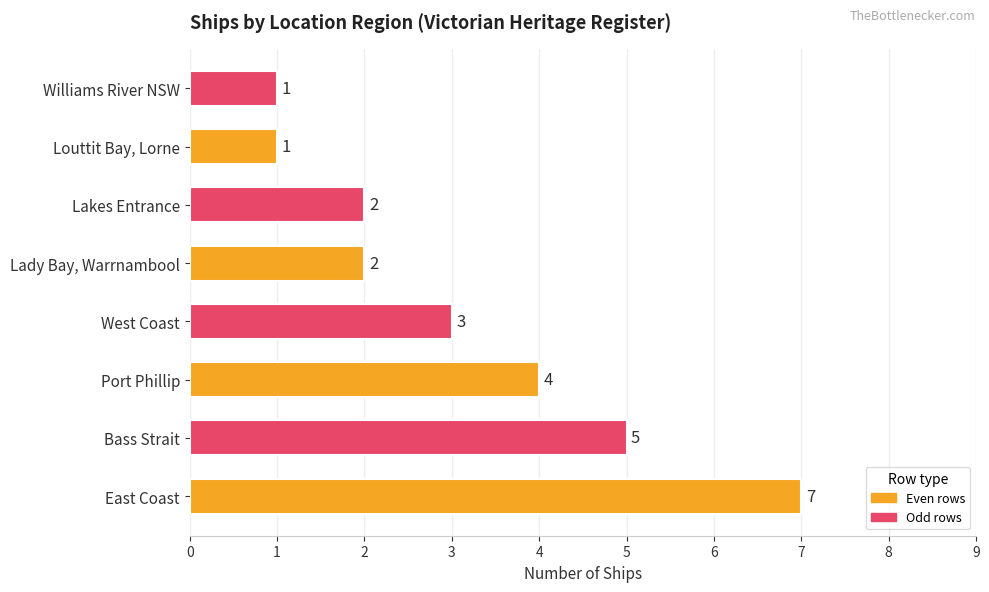

What is the ratio of the value at East Coast to the value at Williams River NSW?

7.0